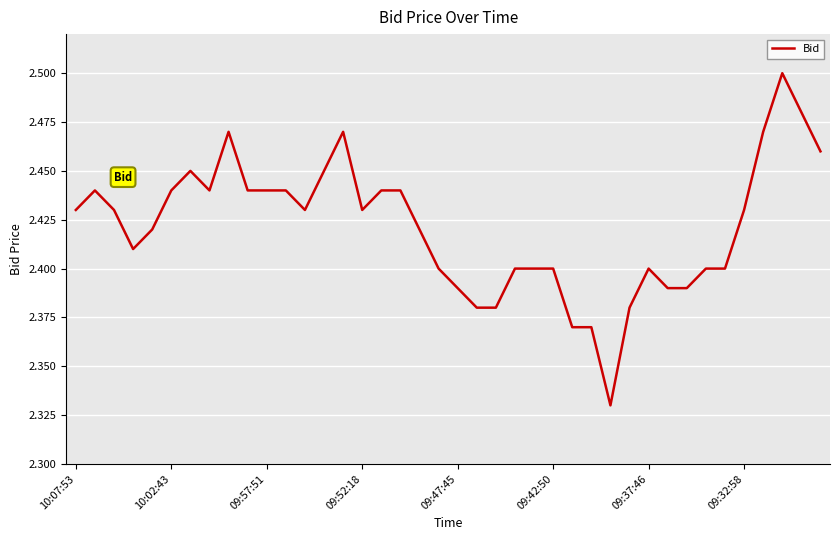

Rank the categories by value from lowest to highest.

28, 26, 27, 21, 22, 29, 20, 31, 32, 19, 23, 24, 25, 30, 33, 34, 09:52:18, 09:47:45, 18, 10:07:53, 09:57:51, 12, 15, 35, 10:02:43, 09:42:50, 09:32:58, 9, 10, 11, 16, 17, 09:37:46, 13, 39, 8, 14, 36, 38, 37